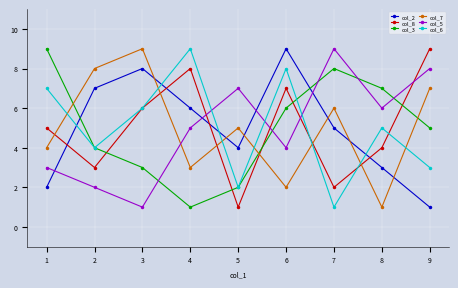

How many interior local valleys does the col_8 series have?

3